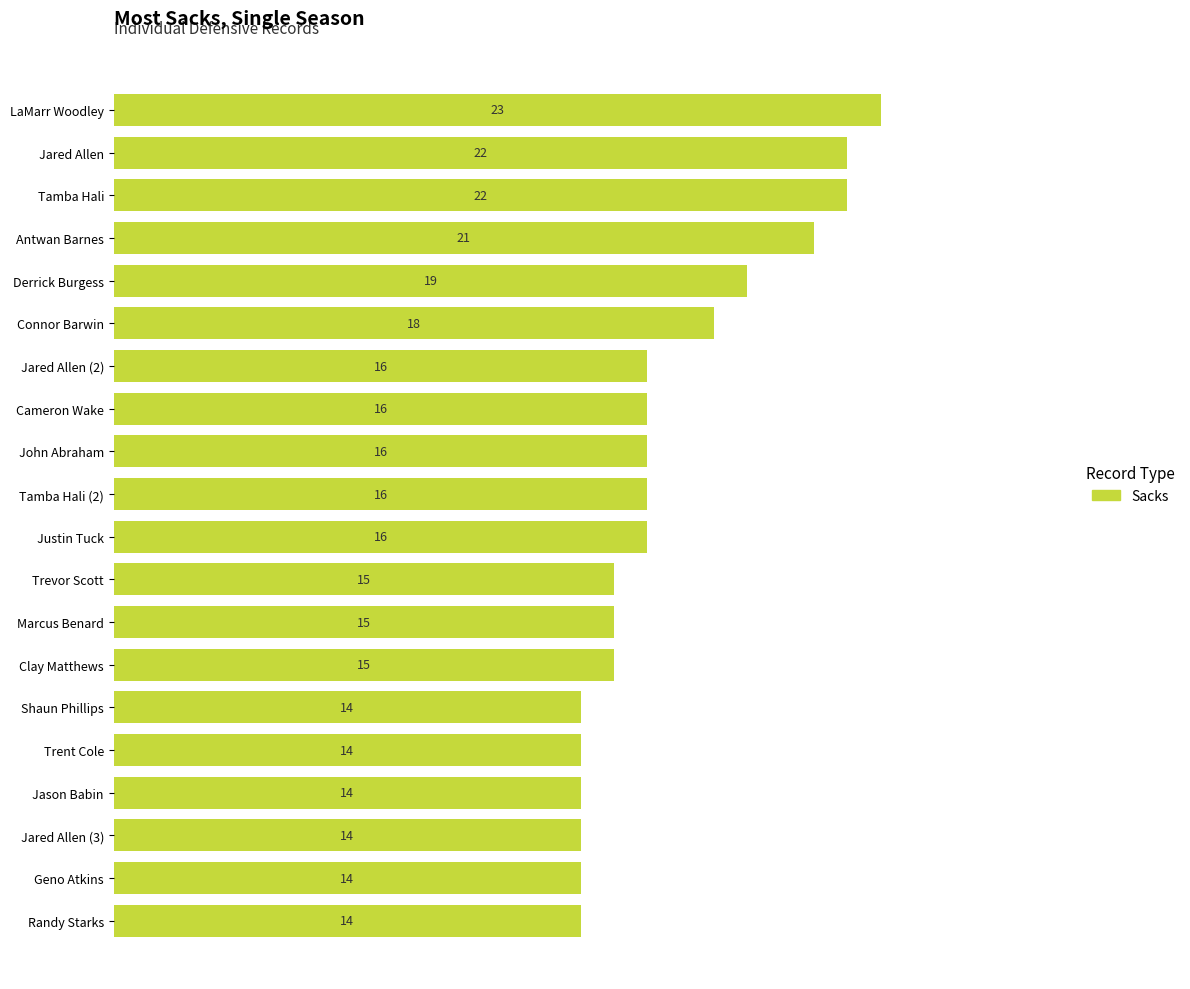

Count the number of data series in this chart.

1